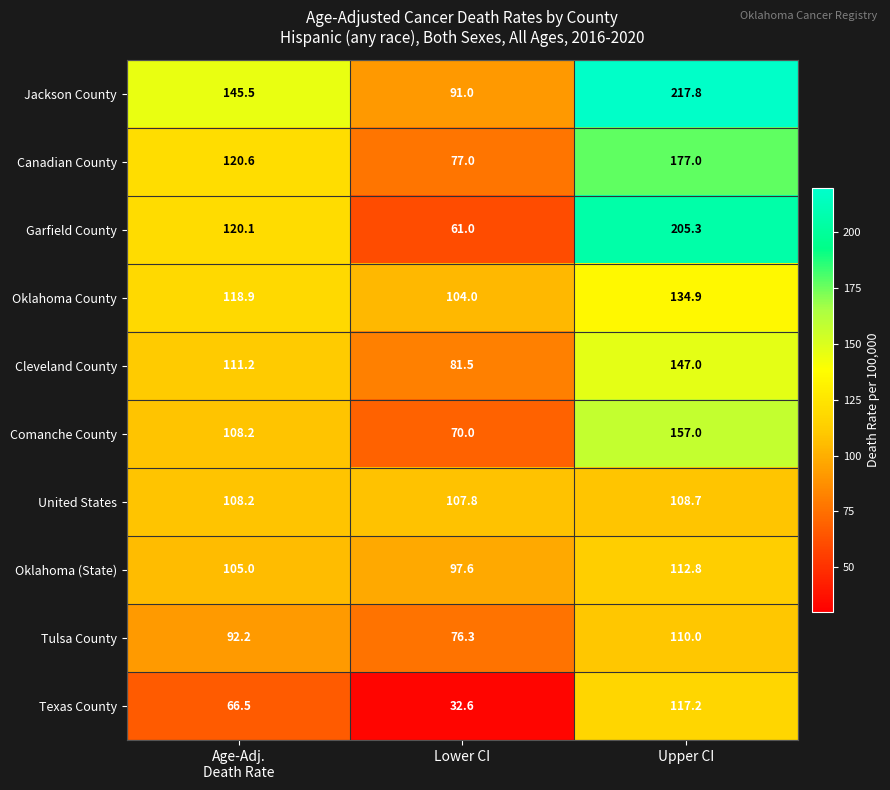

At which category does the chart reach its minimum across all series?

Lower CI